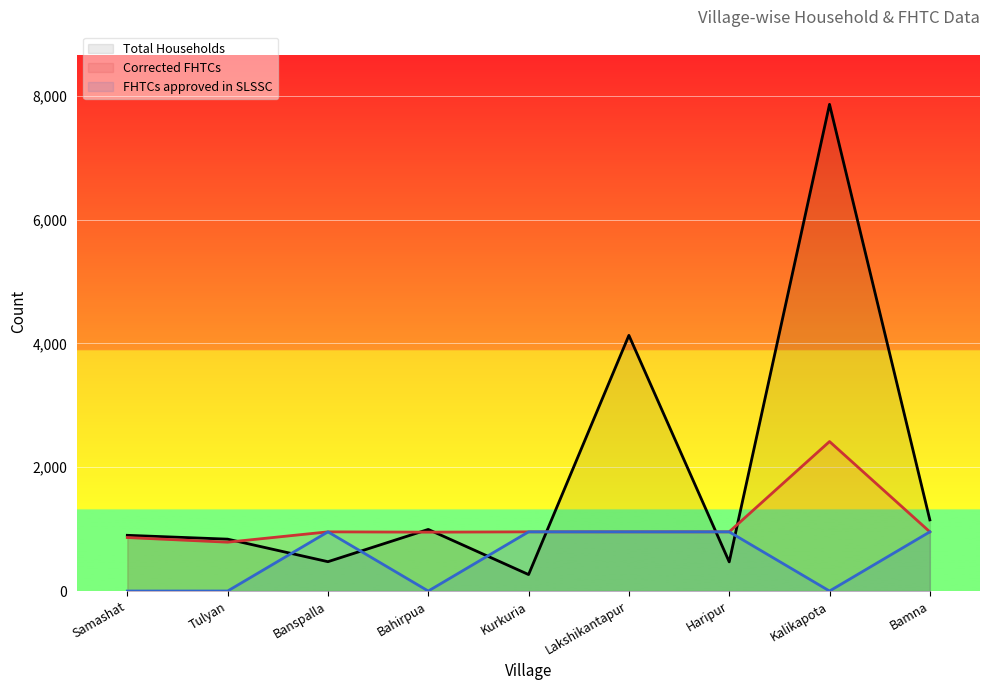

Rank the categories by Total Households value from lowest to highest.

Kurkuria, Haripur, Banspalla, Tulyan, Samashat, Bahirpua, Bamna, Lakshikantapur, Kalikapota